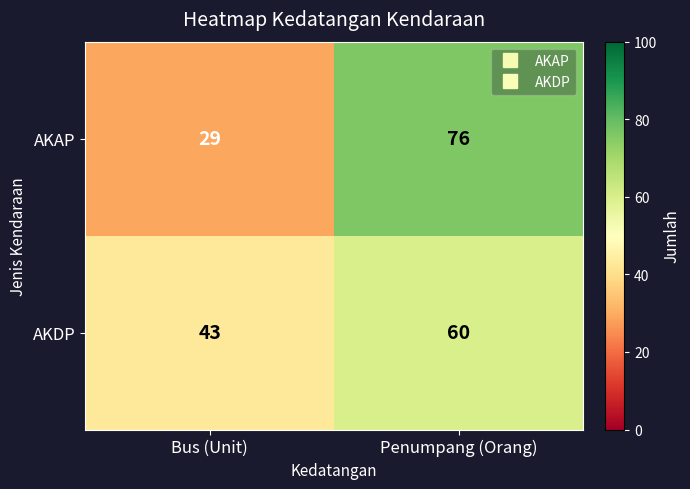

Reading left to right, what are all the values shown in this chart?

AKAP: 29	76
AKDP: 43	60